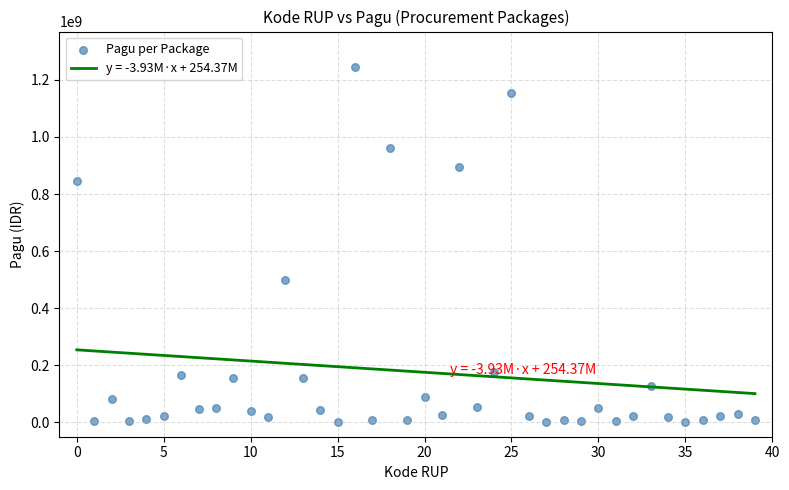

What Y value in the scatter plot is closest to 622840000?

499932000